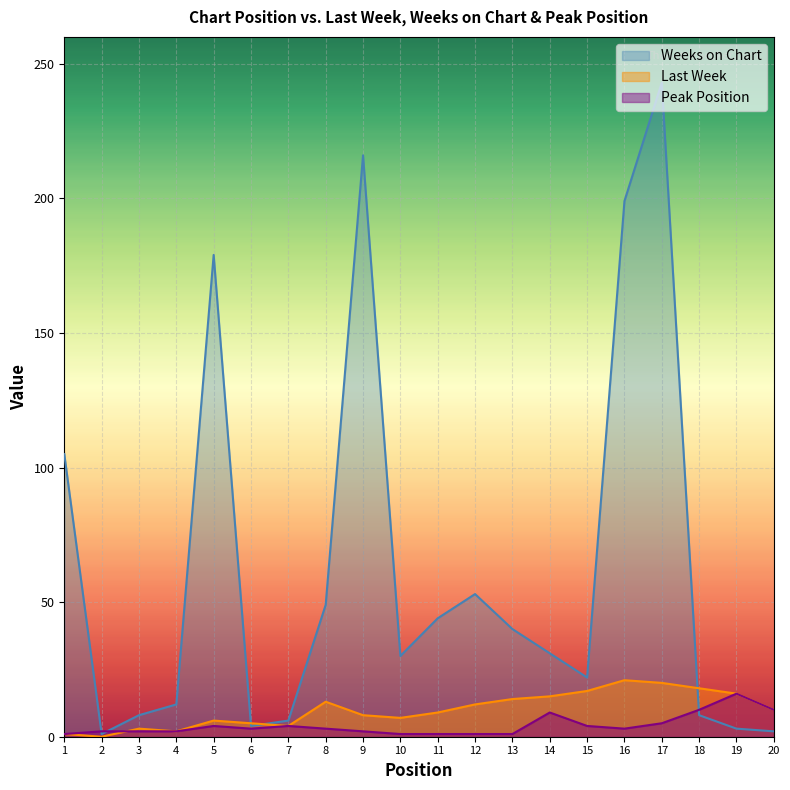

How many values in the Weeks on Chart series are below 31?

10